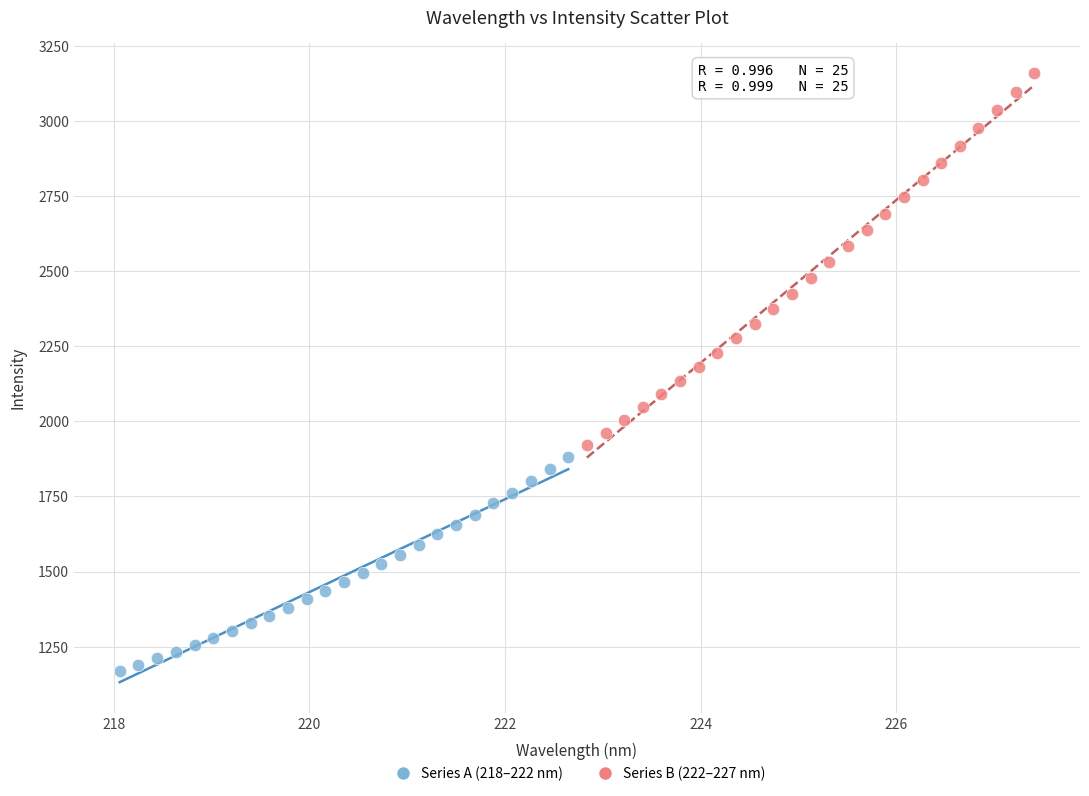

Which series reaches the maximum Y coordinate?

Series B (222–227 nm)